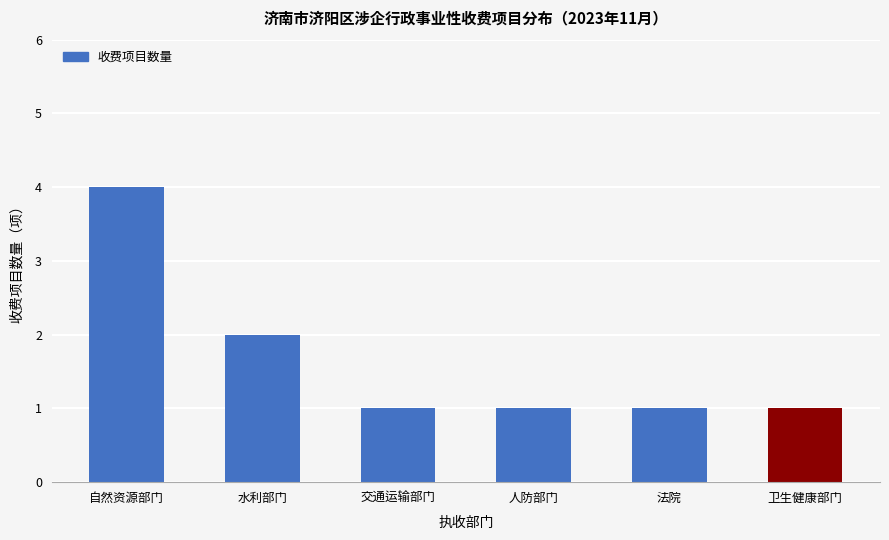

Count the number of categories in the chart.

6